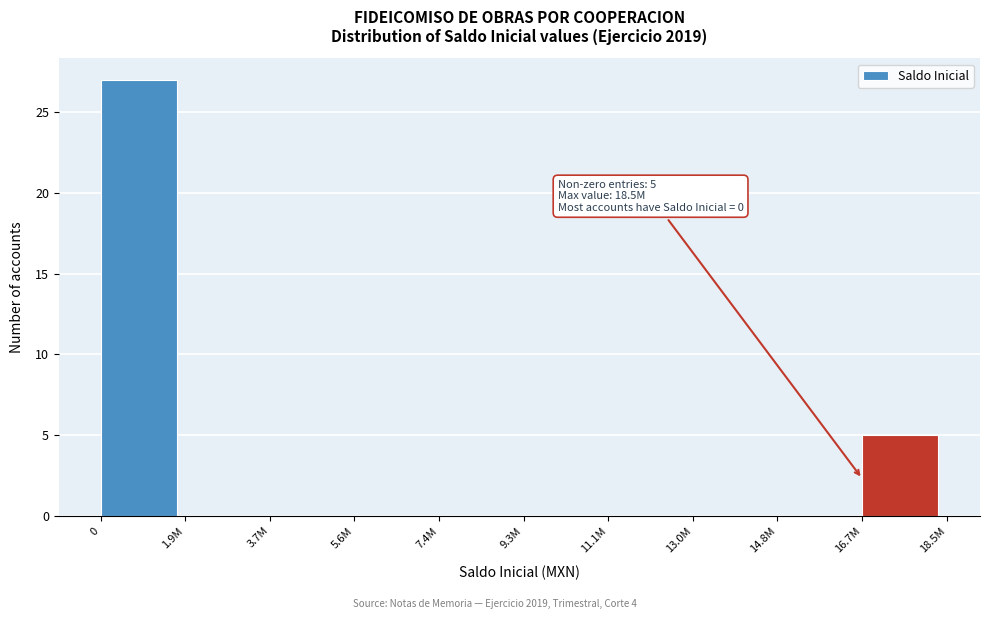

Reading left to right, transcribe all the data shown in this chart.

0=27	1.9M=0	3.7M=0	5.6M=0	7.4M=0	9.3M=0	11.1M=0	13.0M=0	14.8M=0	16.7M=5